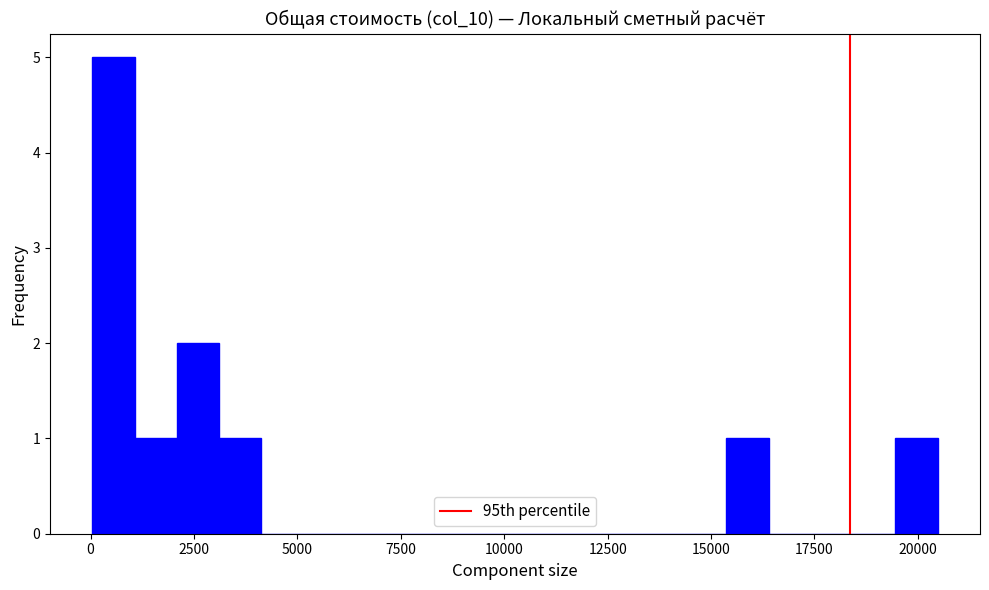

Read against the x-axis, roughly where is the centre of the tallest bar?

500